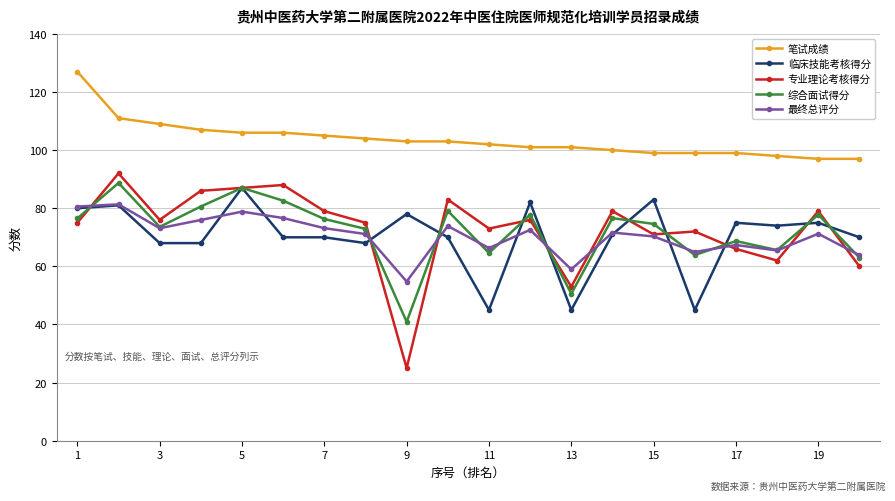

True or false: 笔试成绩 and 综合面试得分 cross at least once.

False